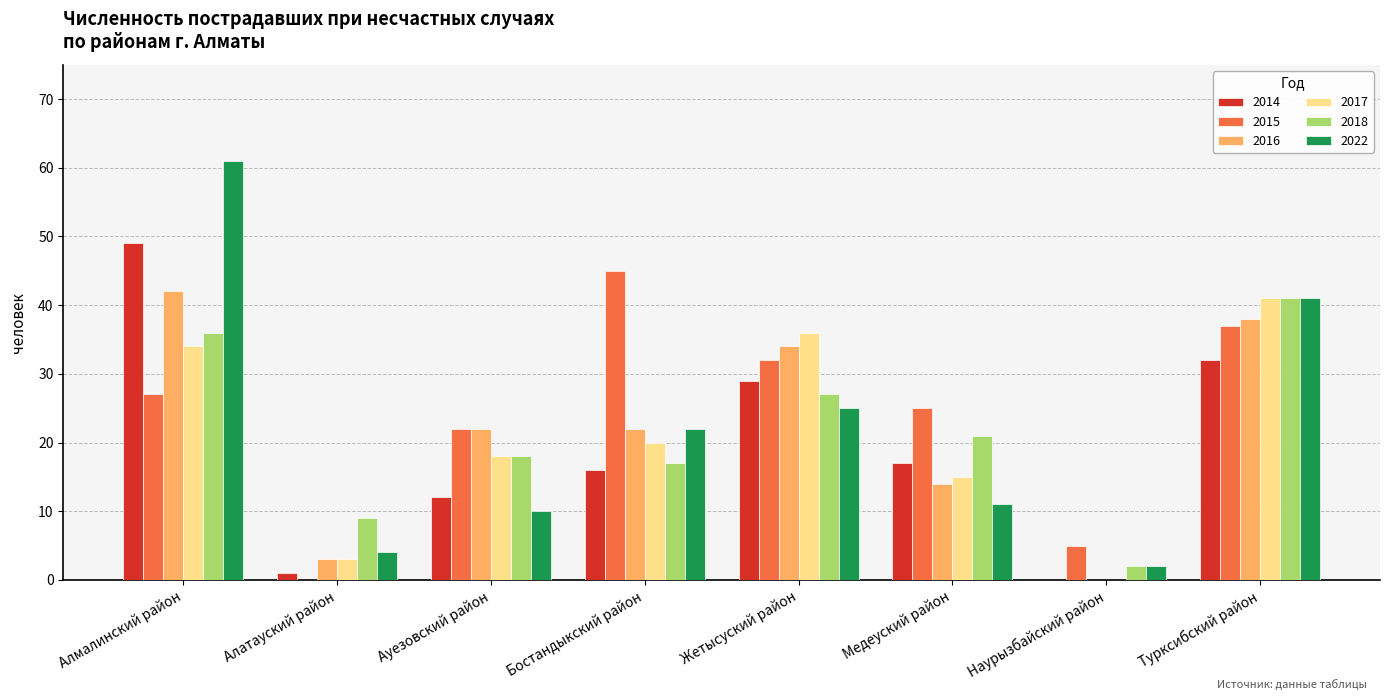

The 2015 series shows 30 at Ауезовский район. True or false?

False